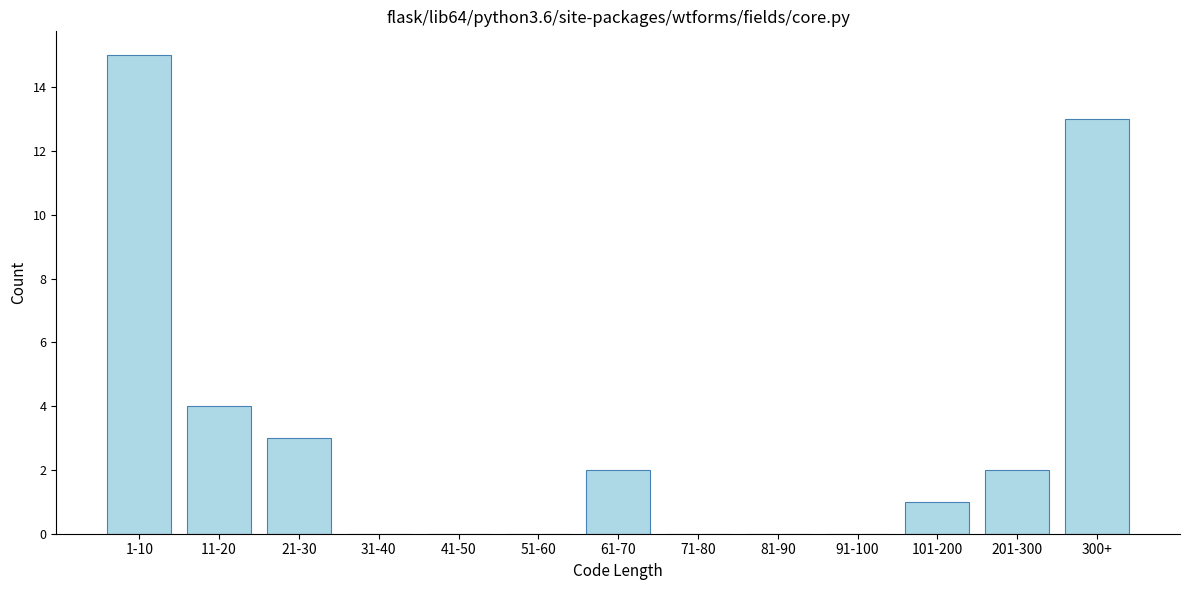

Reading right to left, what are all the values shown in this chart?

300+=13	201-300=2	101-200=1	91-100=0	81-90=0	71-80=0	61-70=2	51-60=0	41-50=0	31-40=0	21-30=3	11-20=4	1-10=15